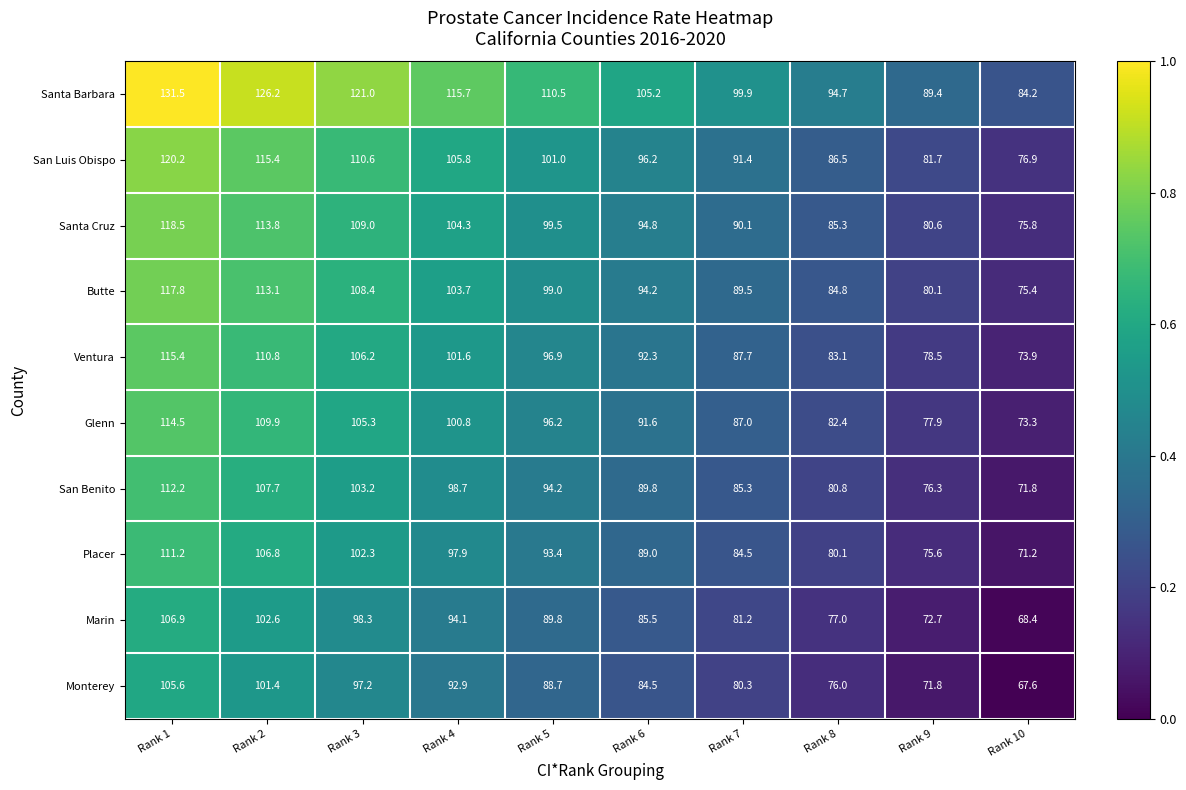

What is the maximum value shown in the chart?

131.5